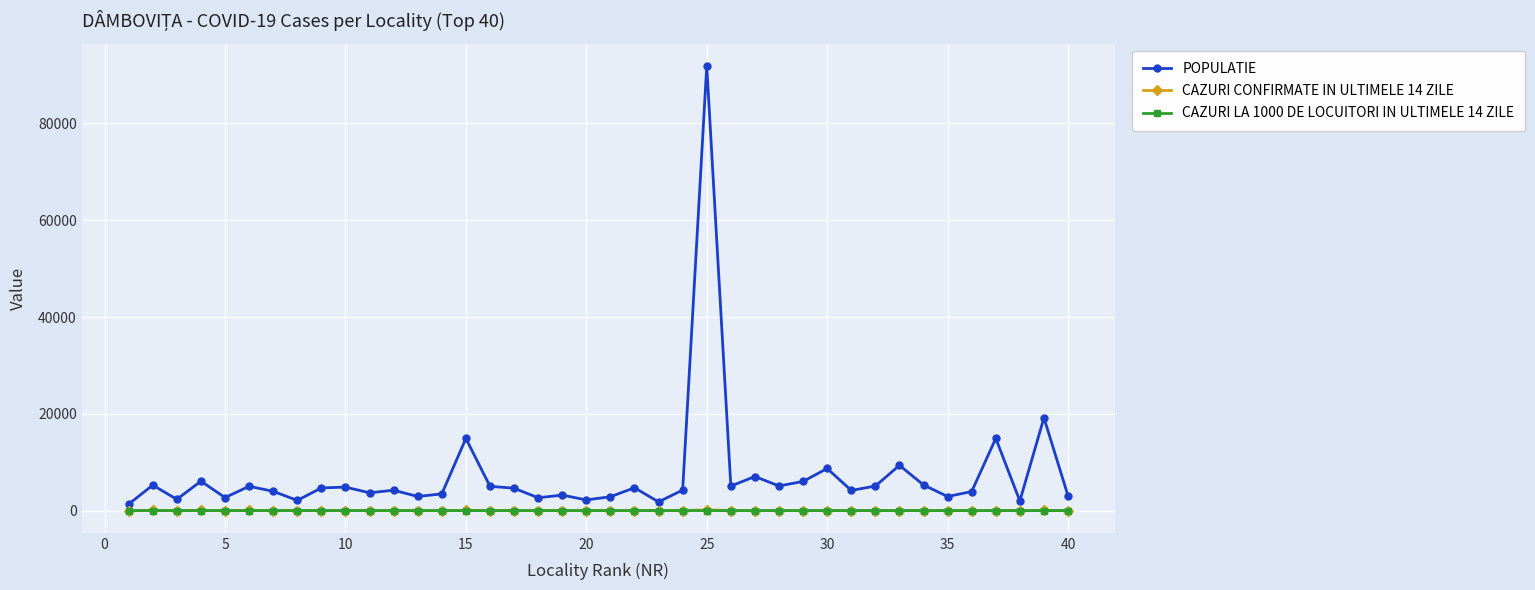

Which series has the widest spread of values?

POPULATIE